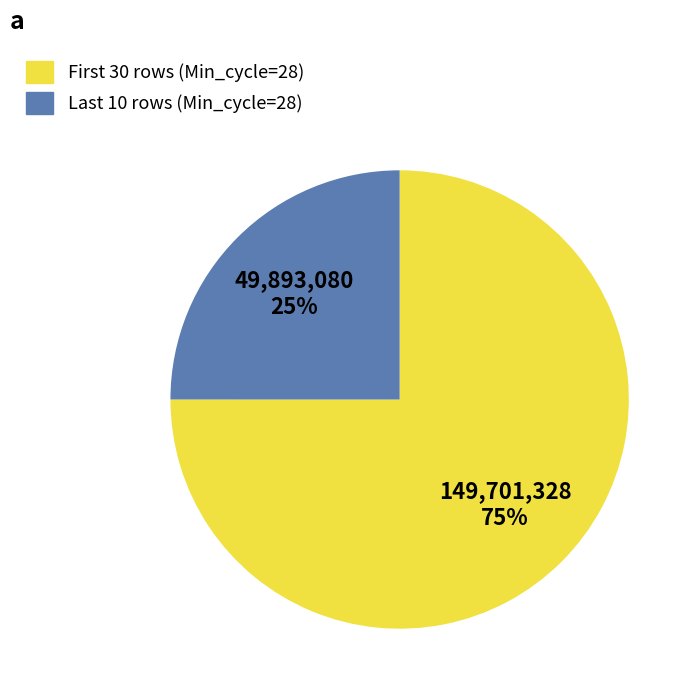

To the nearest percent, what is the average slice percentage?

50%